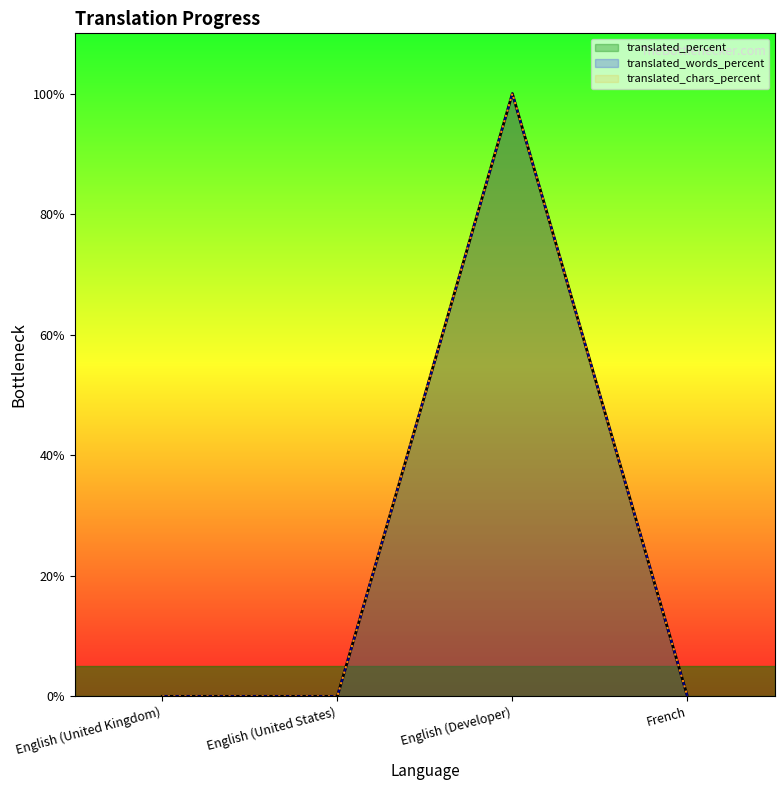

Rank the series by their maximum value, from highest to lowest.

translated_percent, translated_words_percent, translated_chars_percent